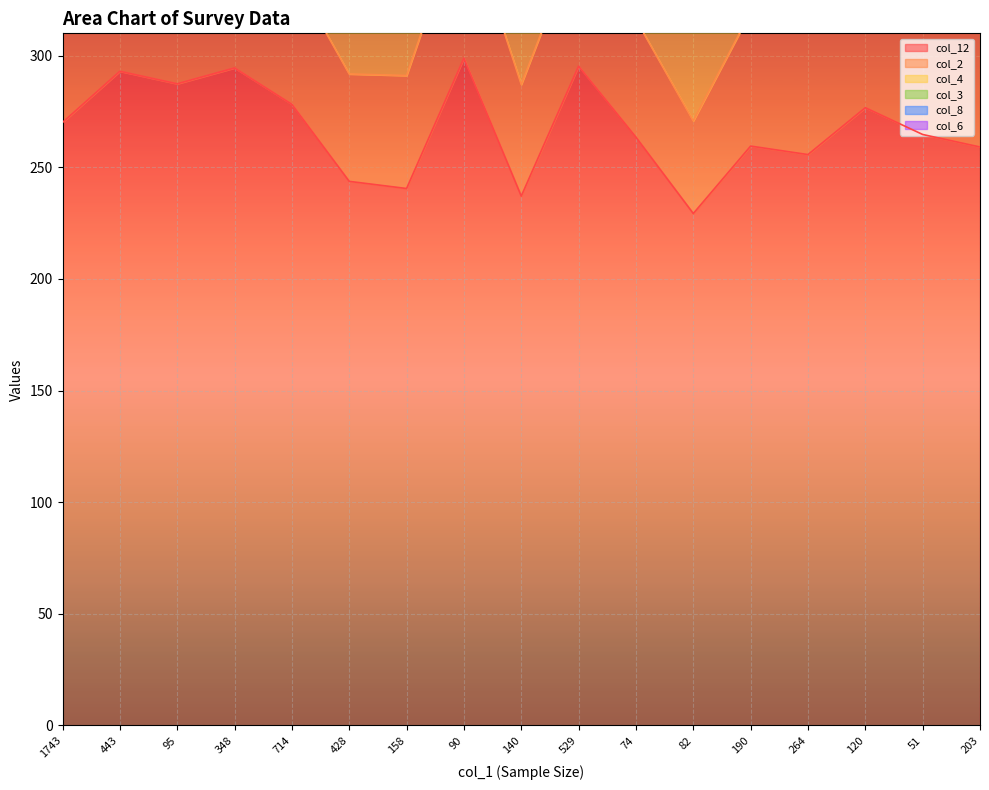

What is the minimum value for col_12?

229.3